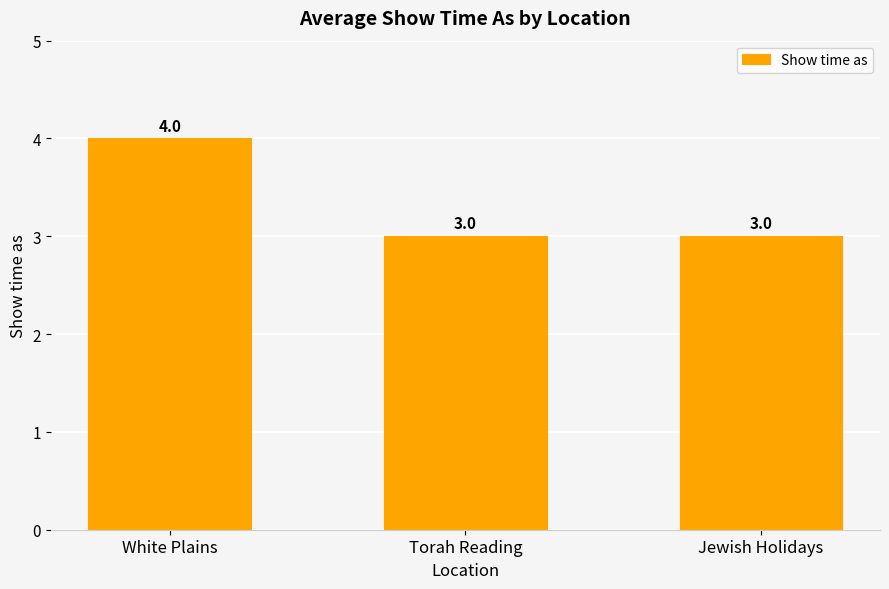

Which has a higher value, Jewish Holidays or White Plains?

White Plains